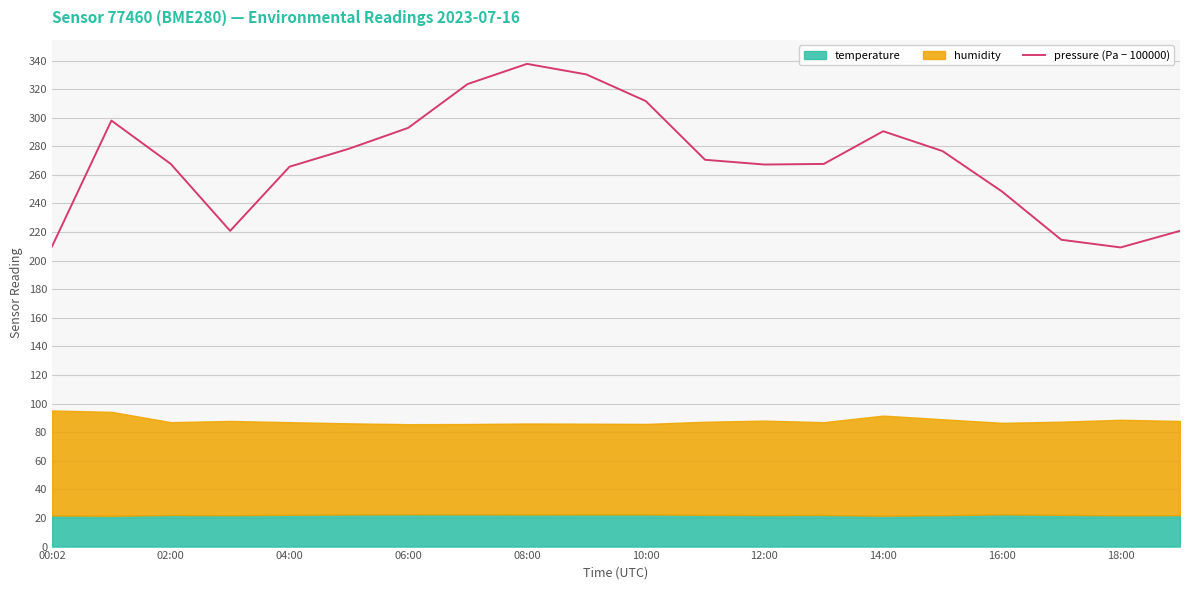

How many categories are shown in the chart?

20